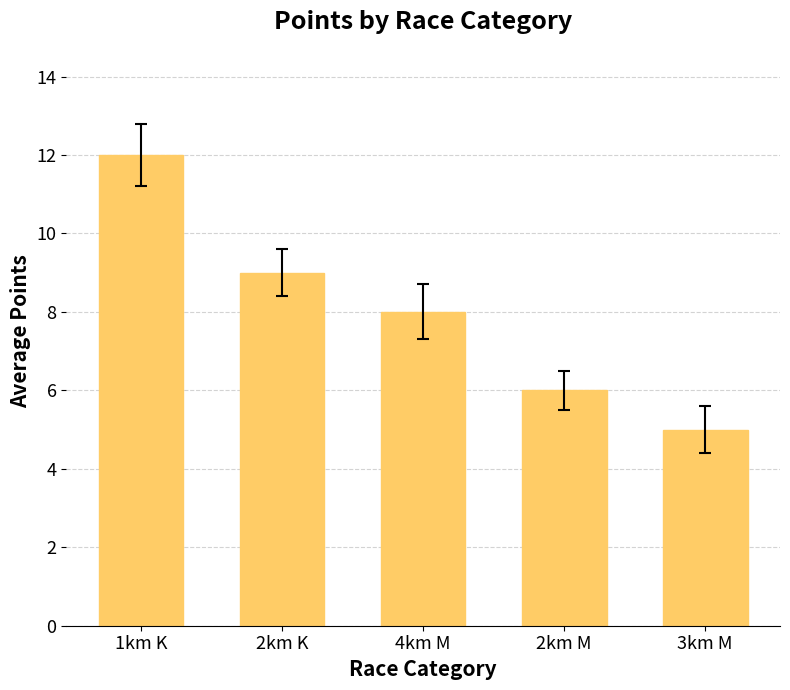

What position from the left is 2km M?

4